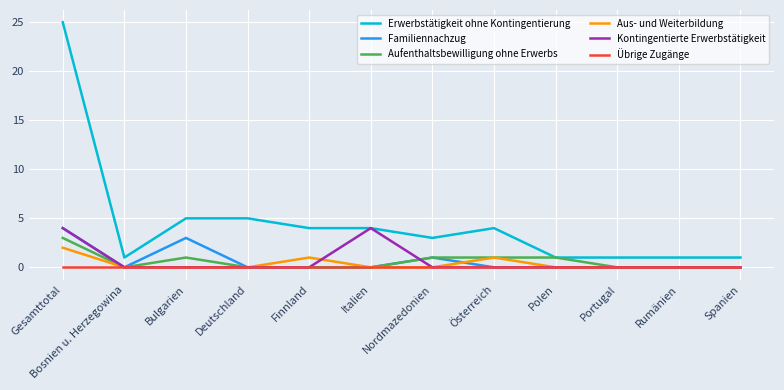

What position from the right is Finnland?

8